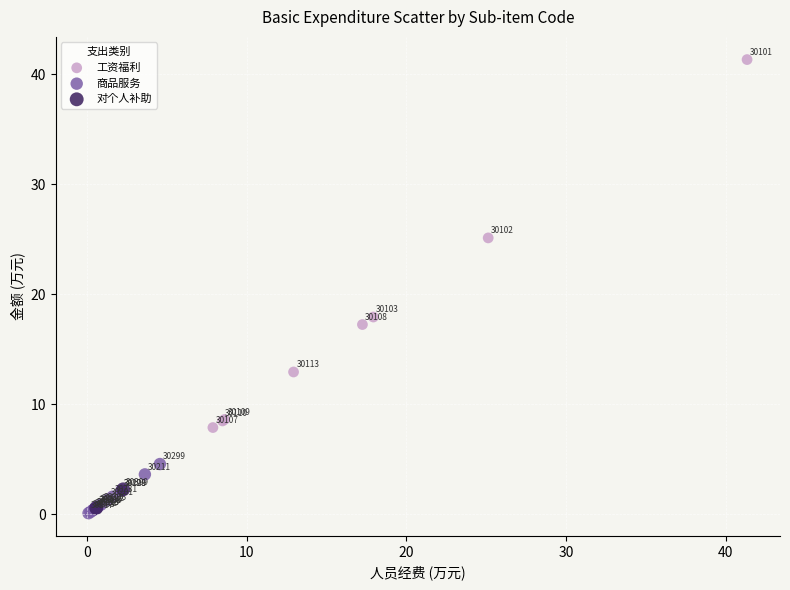

Which series contains the highest Y value?

工资福利